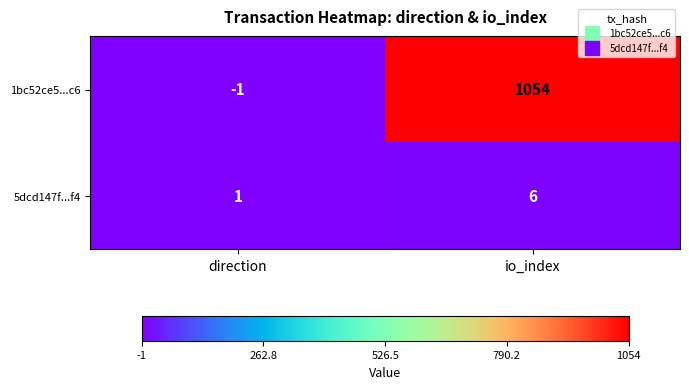

The 5dcd147f...f4 series shows 3 at io_index. True or false?

False